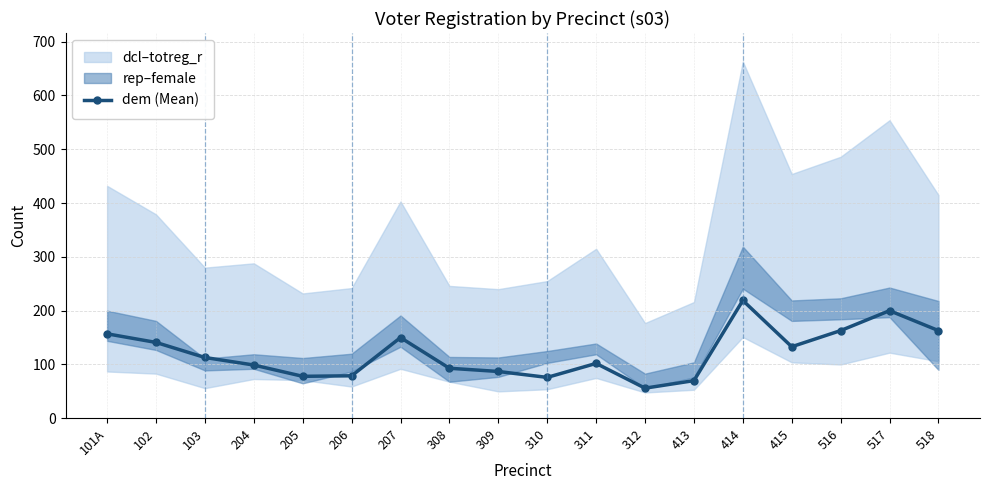

What is the average value?

121